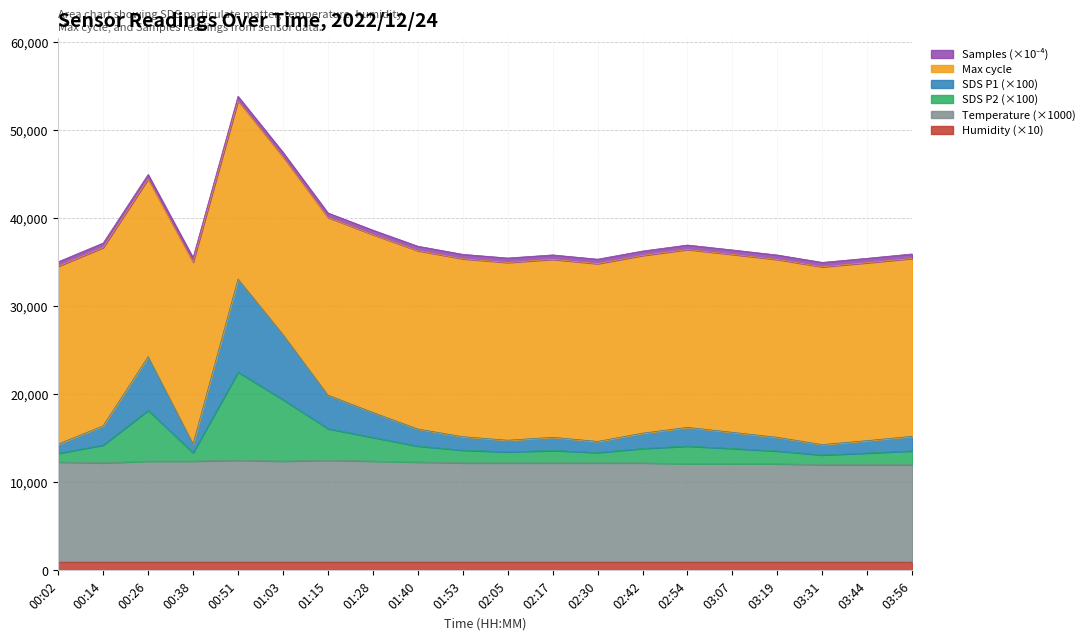

What is the difference between the SDS_P1 values at 03:19 and 03:44?

371.1